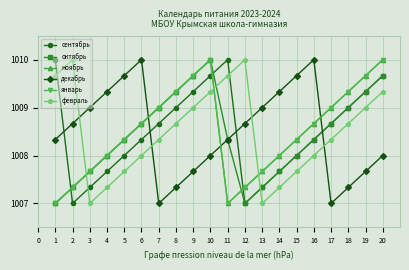

Is this an area chart (filled region under the line)?

No